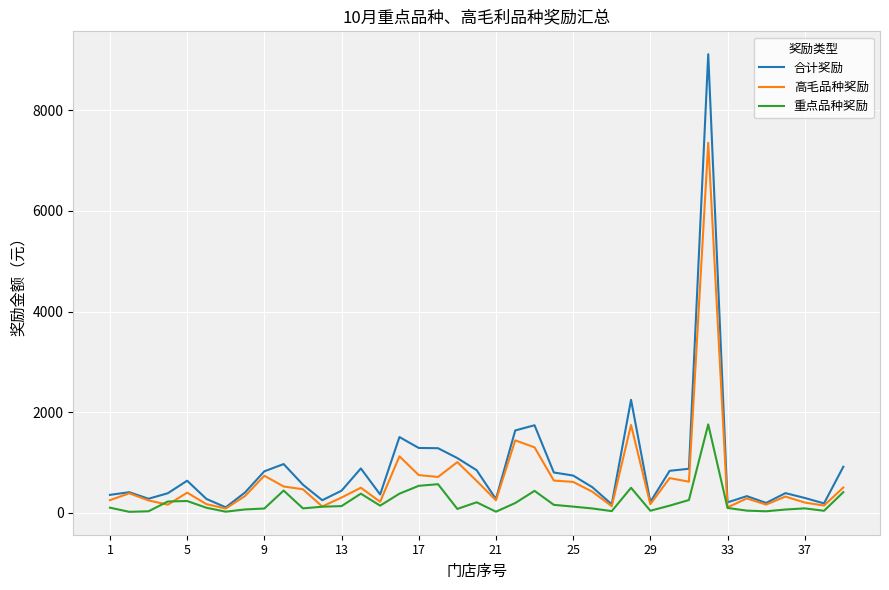

Which series has the largest total across all categories?

合计奖励